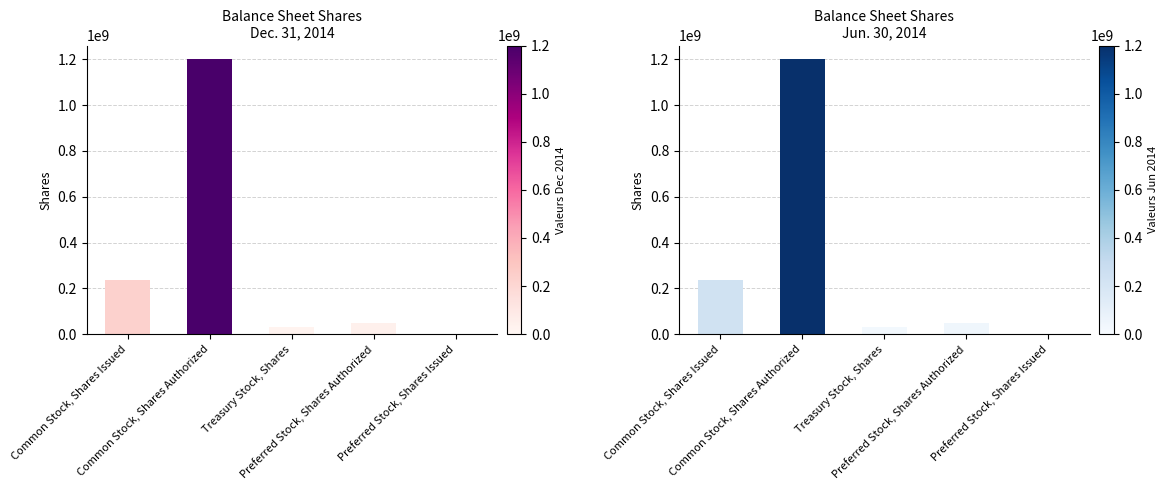

Is the value of Dec. 31, 2014 at Treasury Stock, Shares greater than the value of Jun. 30, 2014 at Common Stock, Shares Issued?

No